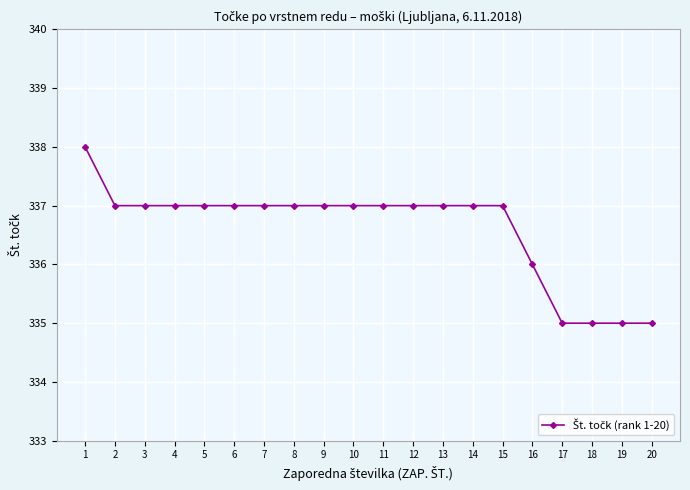

True or false: the data shows 337 at 9.

True